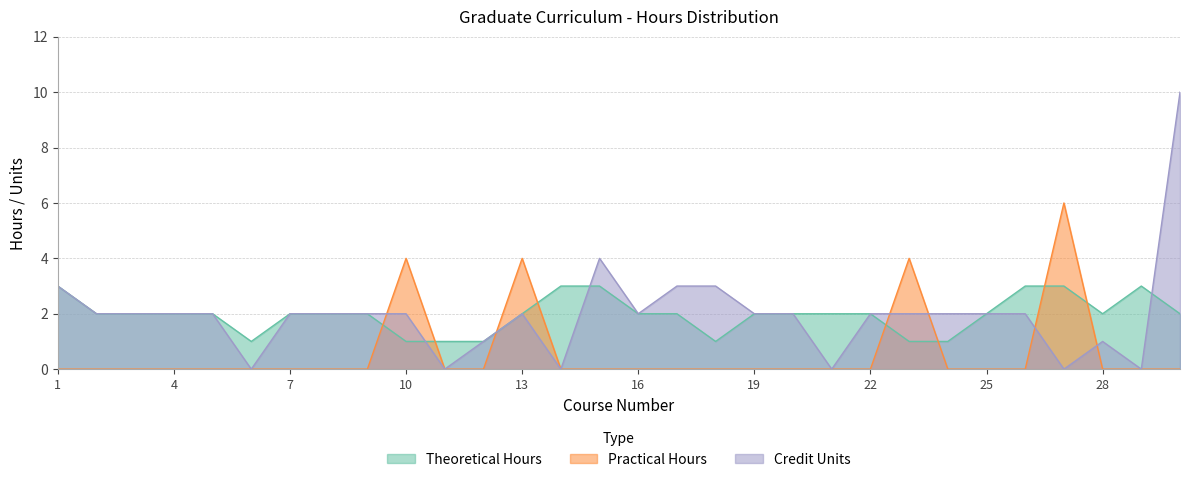

Where do Credit Units and Practical Hours first cross each other?

9 and 10